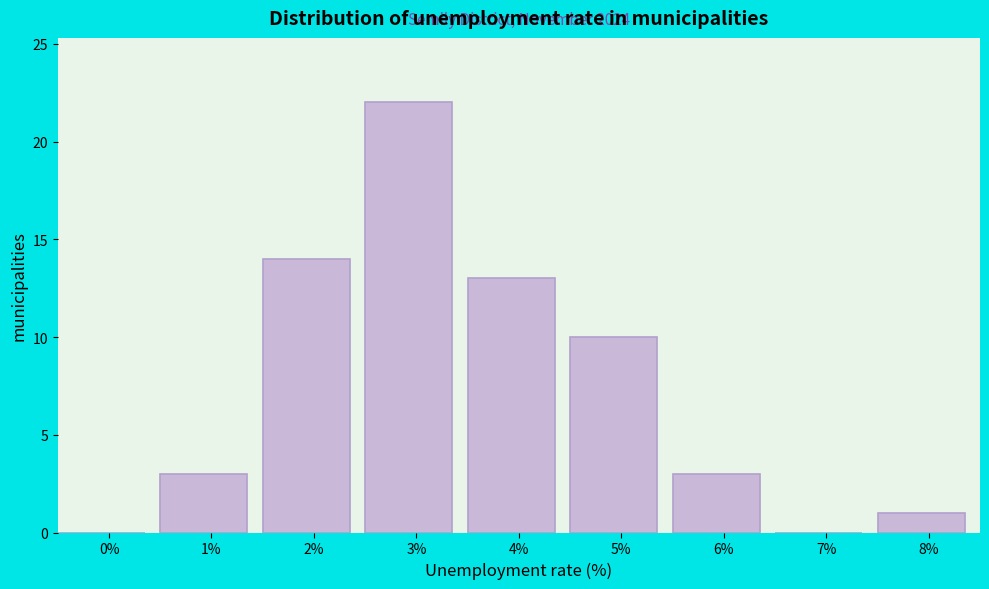

Reading left to right, transcribe all the data shown in this chart.

0%=0	1%=3	2%=14	3%=22	4%=13	5%=10	6%=3	7%=0	8%=1